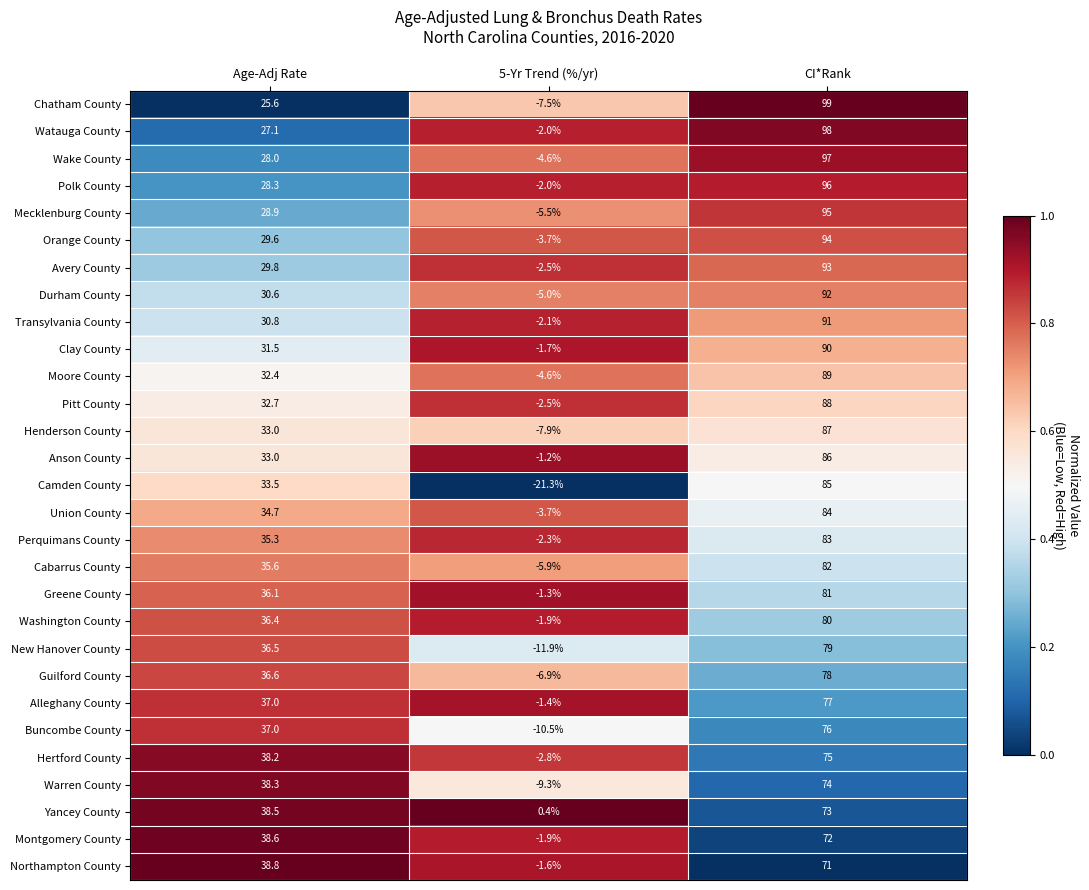

The value of Orange County at CI*Rank is 94.0. True or false?

True